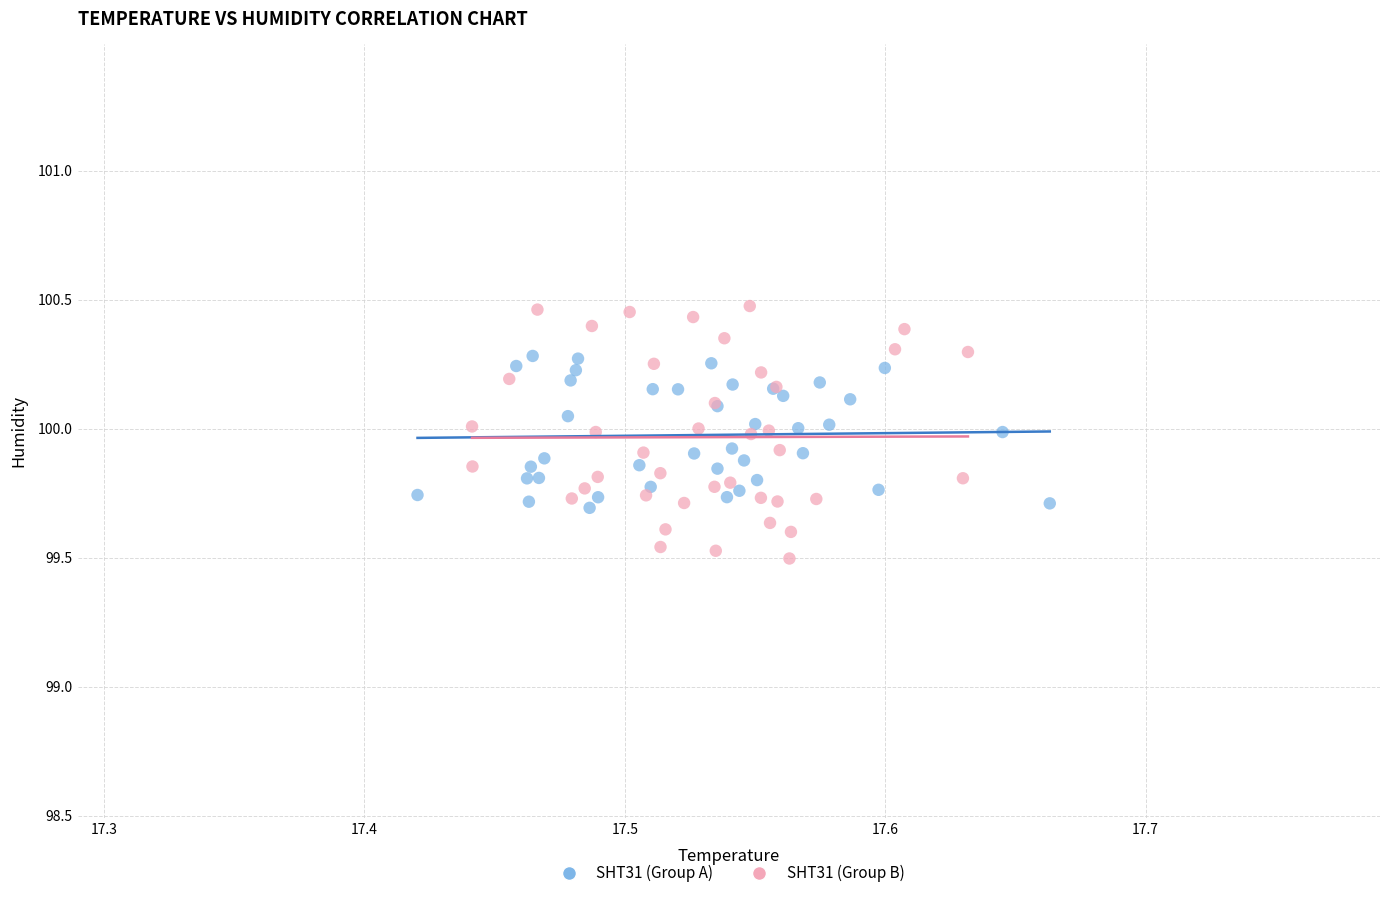

Which series has the largest Y range (max minus min)?

SHT31 (Group B)